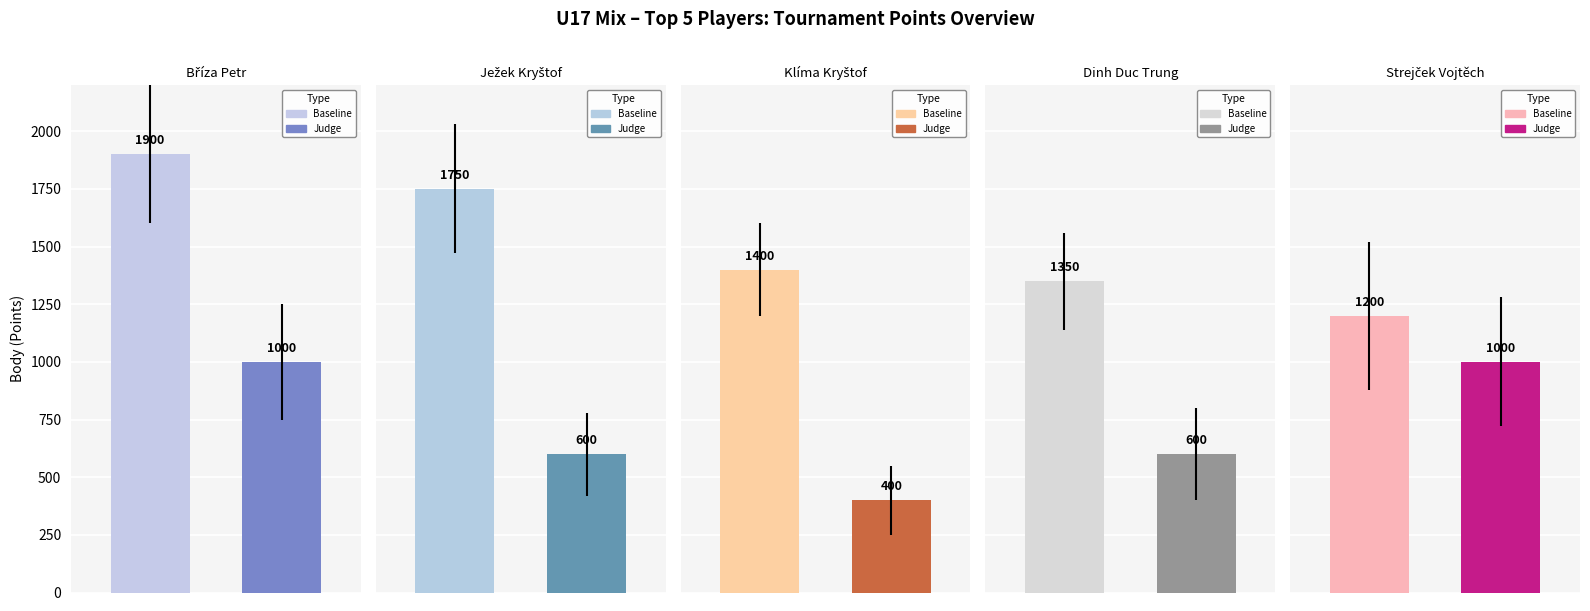

What is the approximate value of Baseline at Ježek Kryštof?

1750